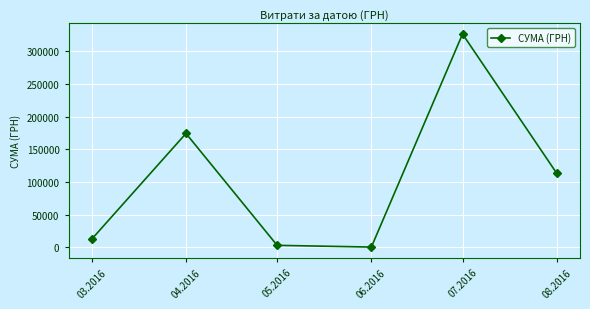

At which category does the data reach its first local peak?

04.2016